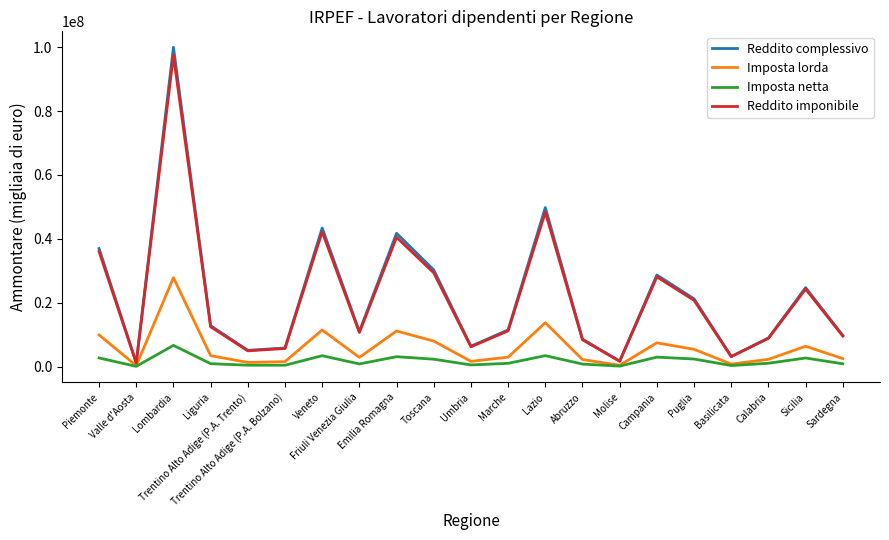

True or false: Reddito complessivo has more than 0 points higher than both neighbors.

True